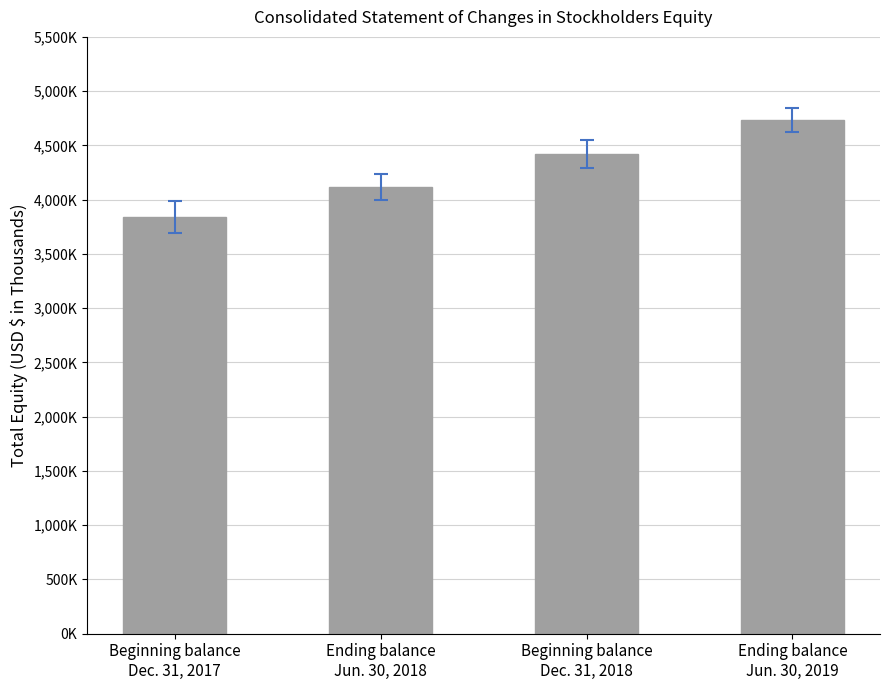

Between Beginning balance
Dec. 31, 2018 and Ending balance
Jun. 30, 2019, which is larger?

Ending balance
Jun. 30, 2019